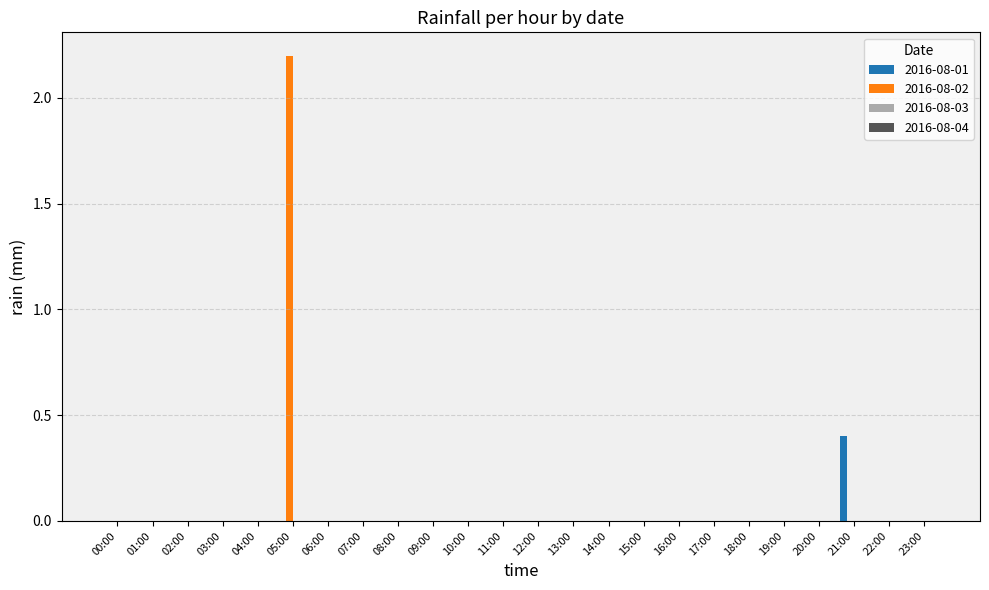

Reading right to left, list all the values displayed in this chart.

2016-08-01: 0.0	0.0	0.4	0.0	0.0	0.0	0.0	0.0	0.0	0.0	0.0	0.0	0.0	0.0	0.0	0.0	0.0	0.0	0.0	0.0	0.0	0.0	0.0	0.0
2016-08-02: 0.0	0.0	0.0	0.0	0.0	0.0	0.0	0.0	0.0	0.0	0.0	0.0	0.0	0.0	0.0	0.0	0.0	0.0	2.2	0.0	0.0	0.0	0.0	0.0